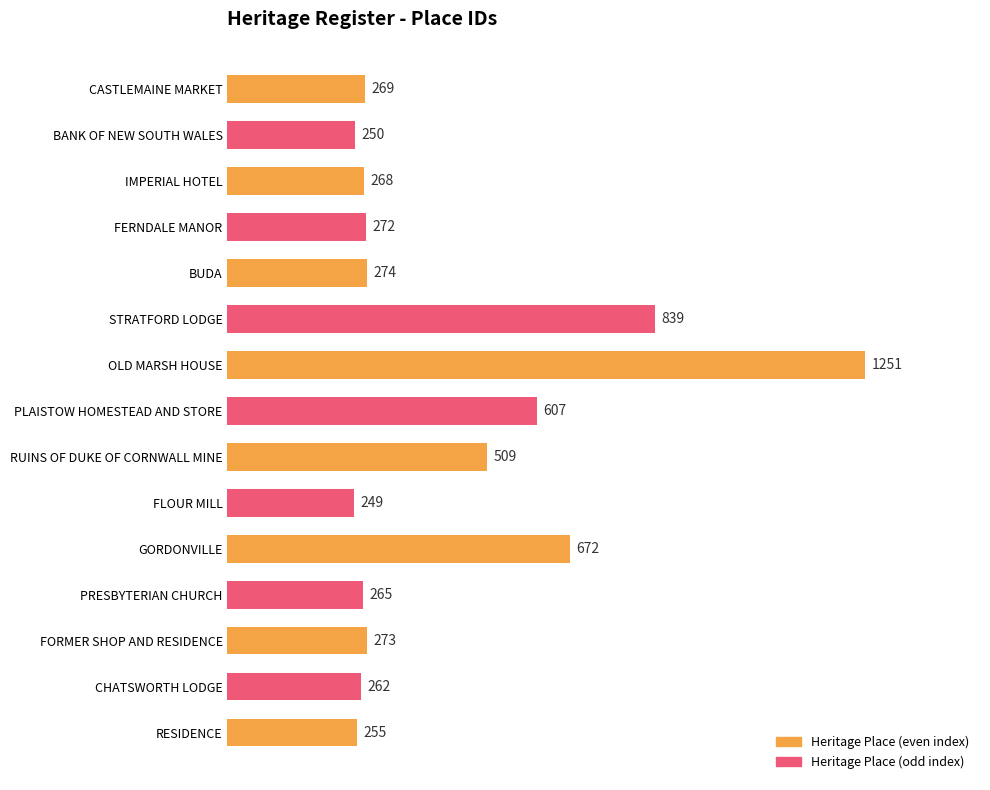

How many bars are there in total?

15